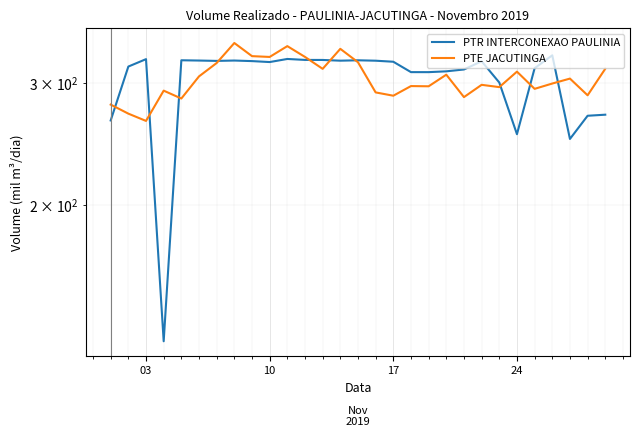

What is the difference between the second highest and second lowest values in the PTE JACUTINGA series?

67.6